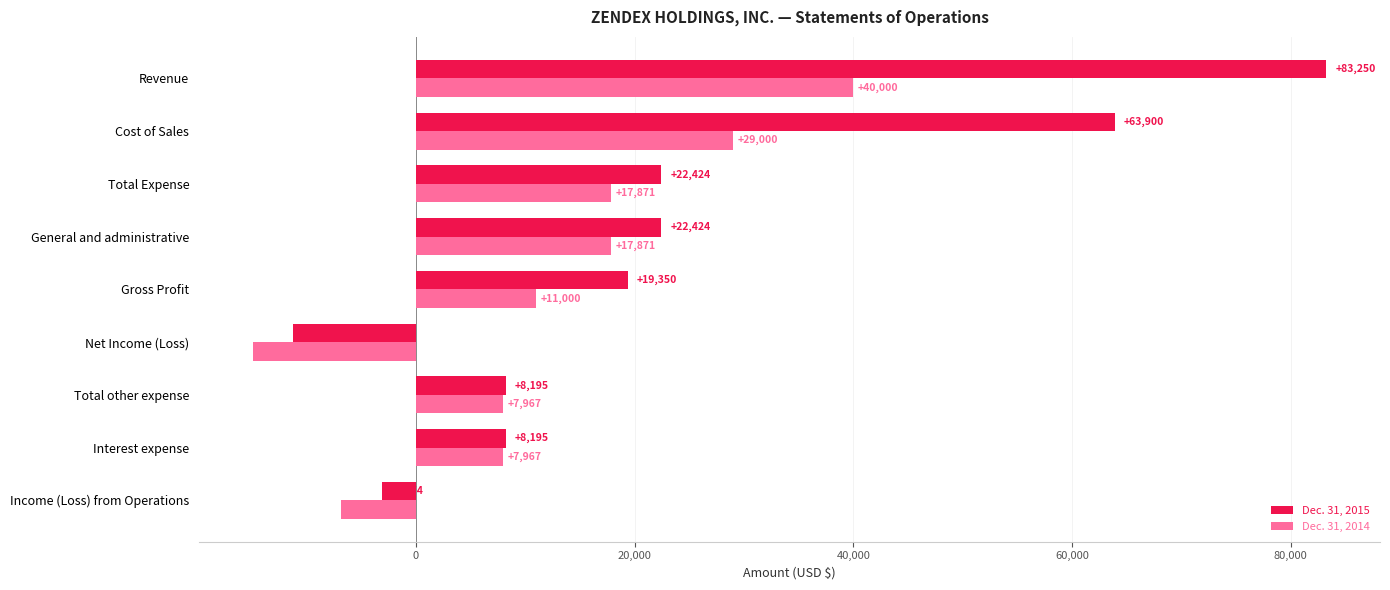

At which category is the sum across all series the highest?

Revenue